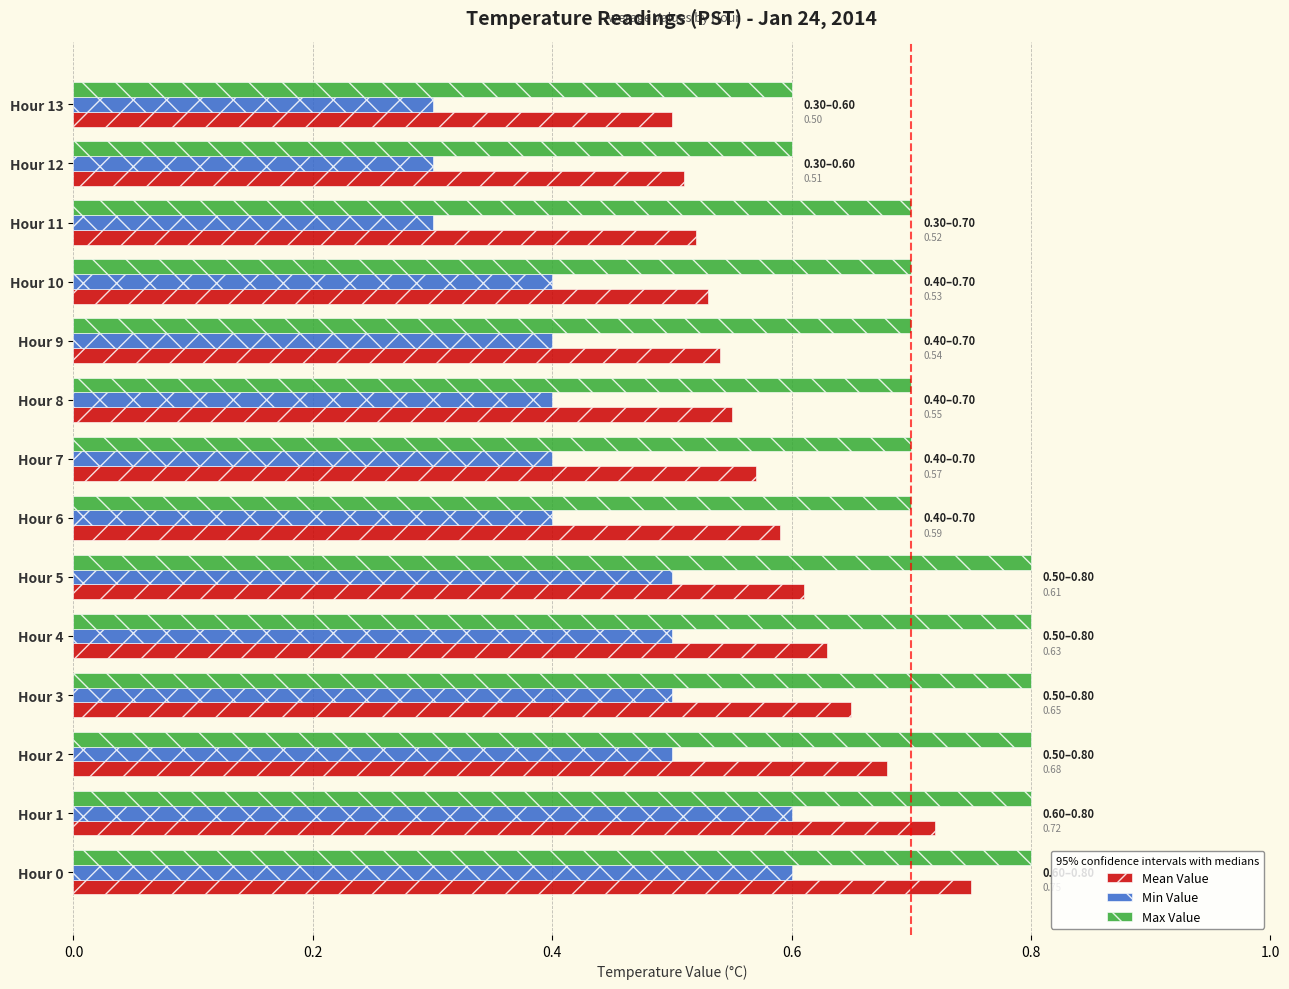

Rank the series by their maximum value, from highest to lowest.

Max Value, Mean Value, Min Value